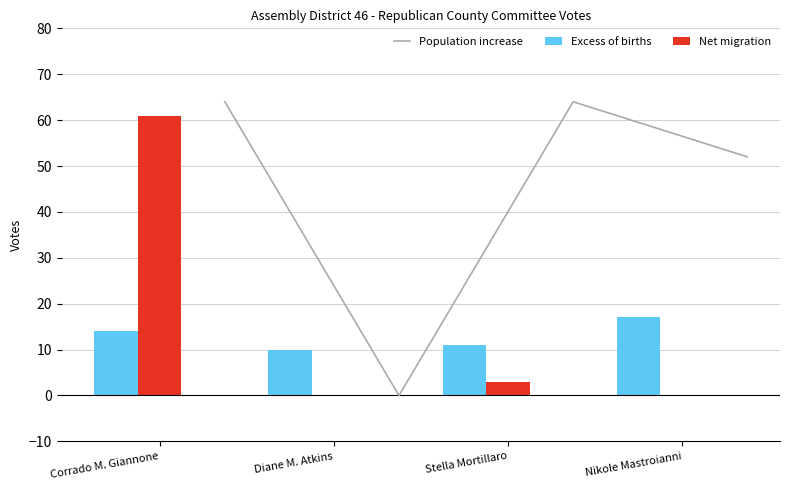

What is the difference between the Excess of births values at Diane M. Atkins and Nikole Mastroianni?

7